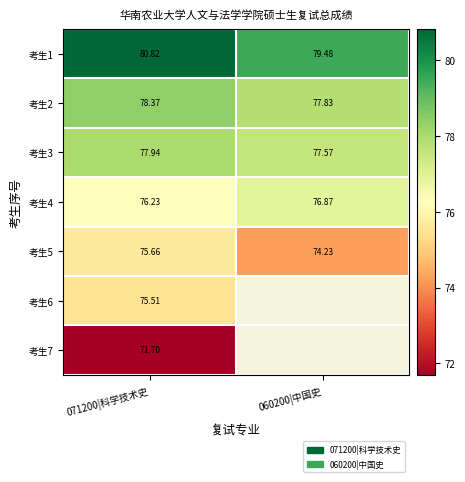

How many data points in 考生5 are above 75?

1